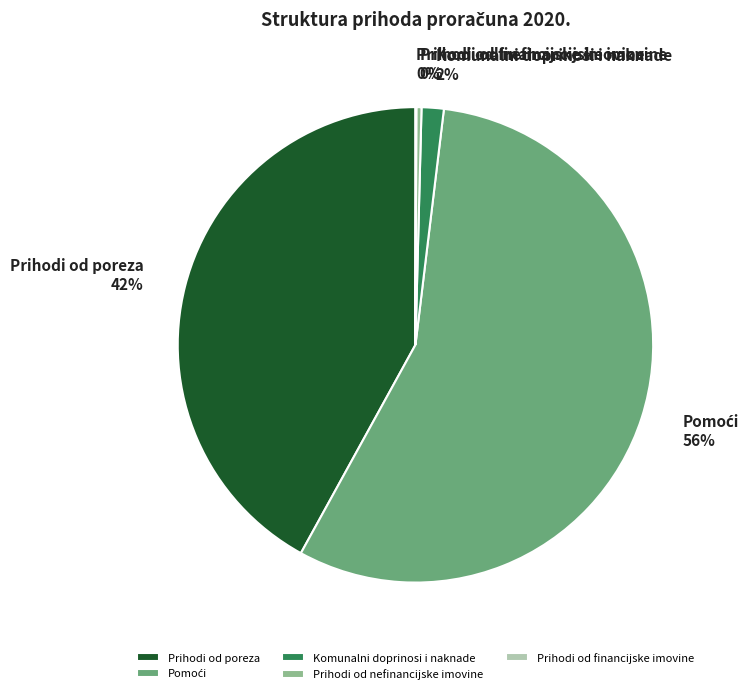

Does Prihodi od nefinancijske imovine represent more than half of the total?

No